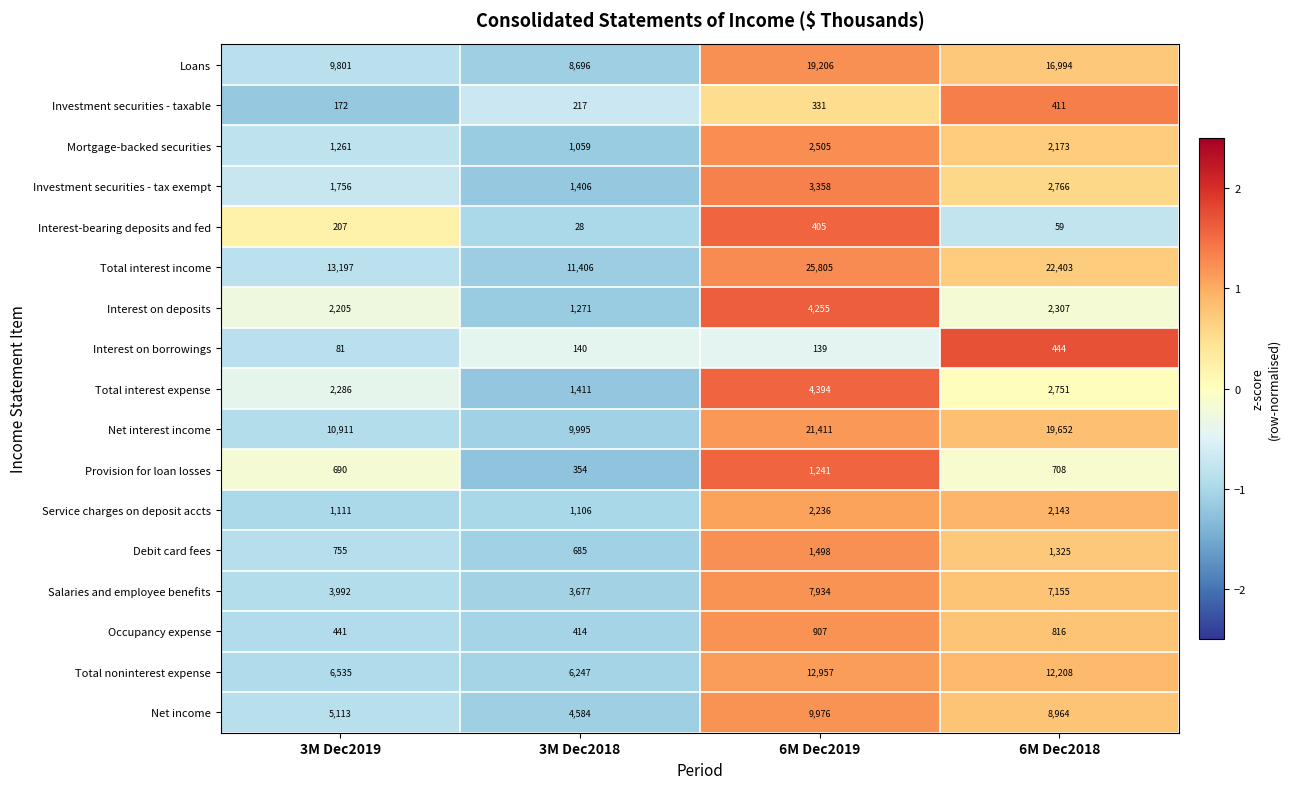

At which label does Salaries and employee benefits first exceed 7155?

6M Dec2019